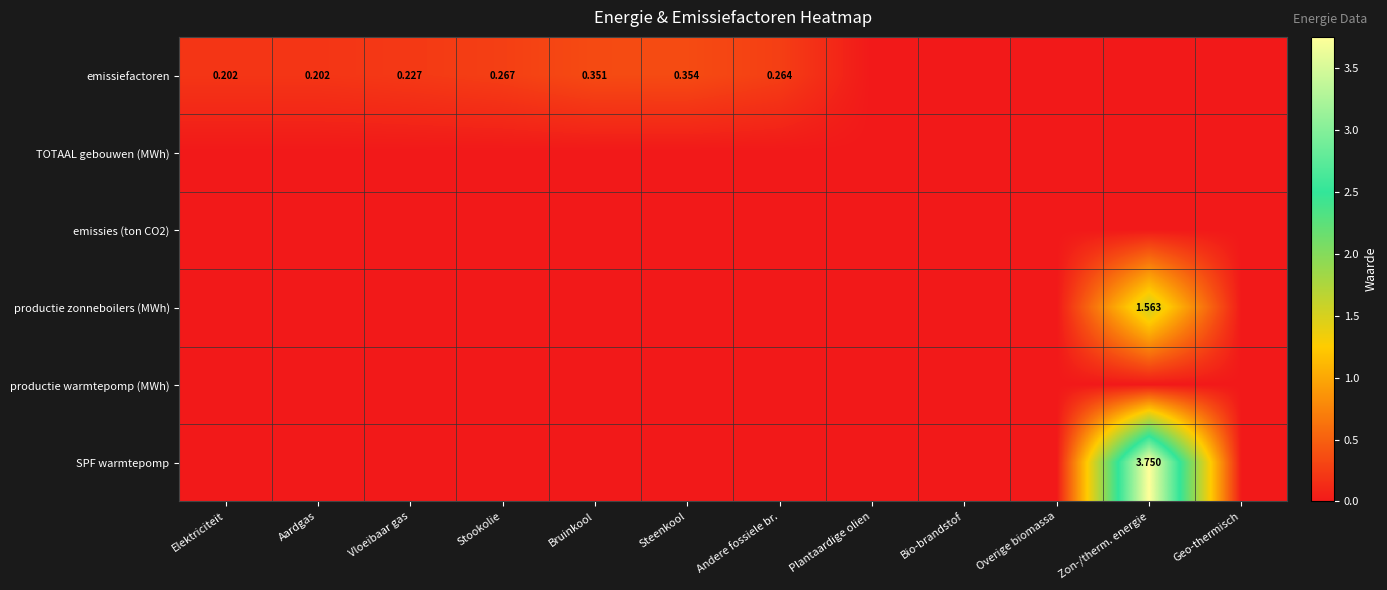

How many values in the SPF warmtepomp series exceed 0?

1